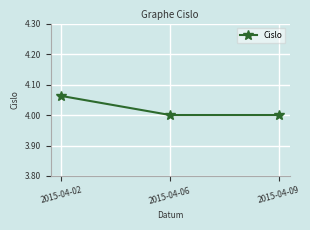

How many distinct data groups are displayed?

1